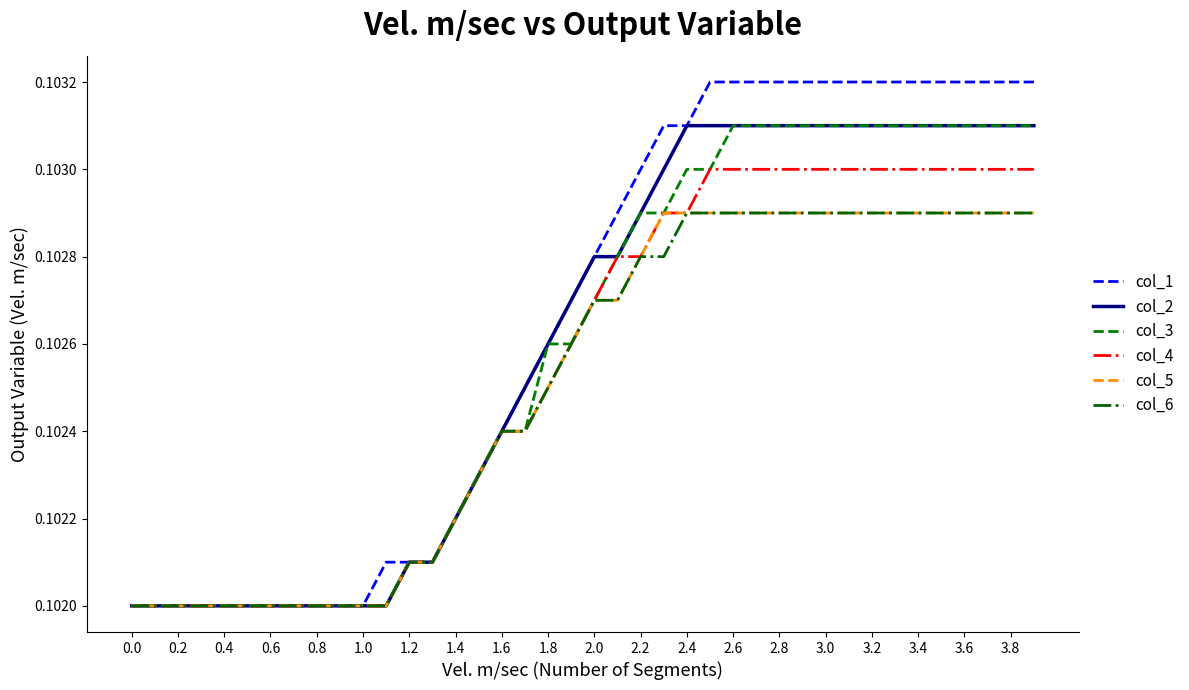

Which series has the largest range (max minus min)?

col_1